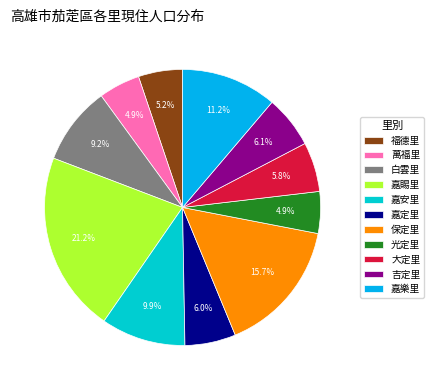

To the nearest percent, what portion does 嘉安里 represent?

10%